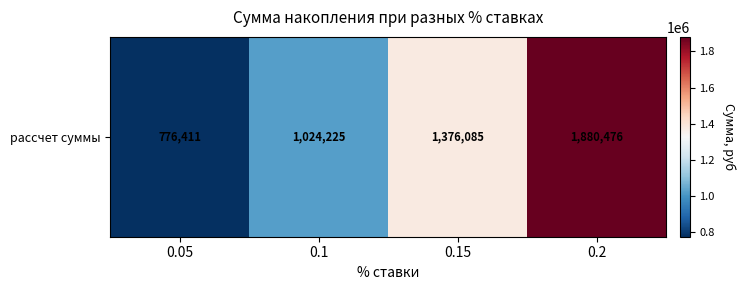

Is it true that the value at 0.15 is 1376085.3?

True